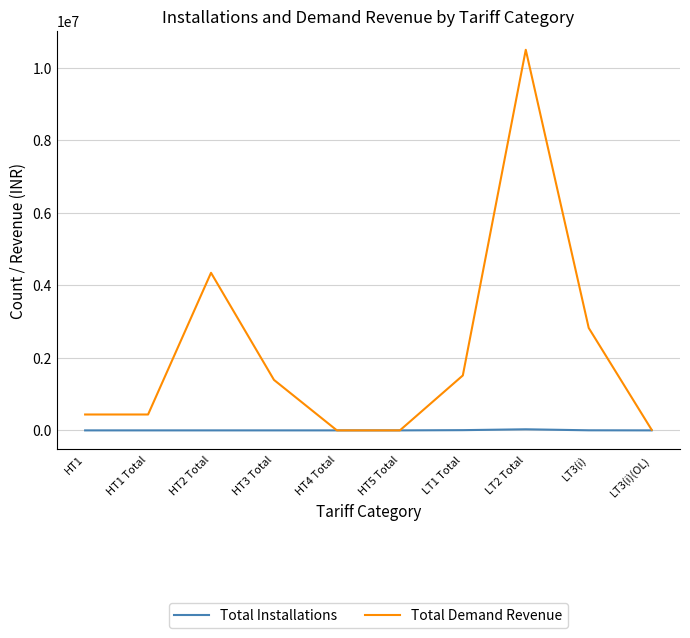

Does the chart display data point markers on the line(s)?

No